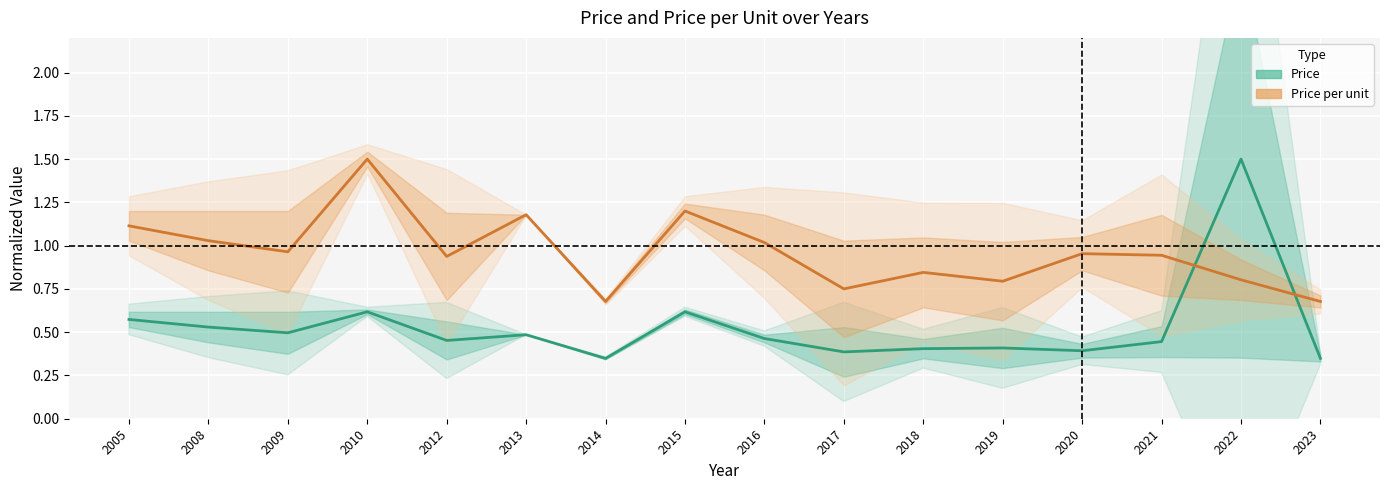

True or false: Price (normalized) has a value of 0.7 at 2017.

False